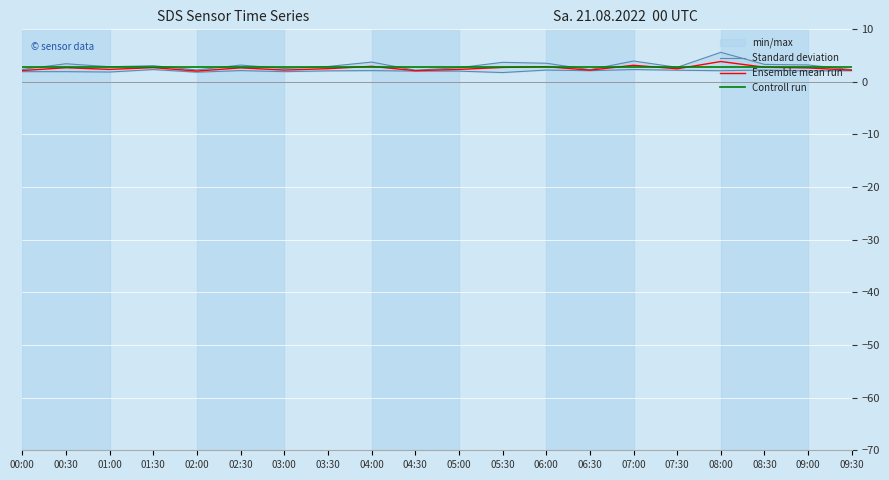

Reading left to right, list all the values displayed in this chart.

Standard deviation: 00:00=2.3	00:30=3.4	01:00=2.8	01:30=3.0	02:00=2.2	02:30=3.1	03:00=2.5	03:30=2.9	04:00=3.7	04:30=2.2	05:00=2.6	05:30=3.7	06:00=3.5	06:30=2.3	07:00=3.9	07:30=2.7	08:00=5.6	08:30=3.3	09:00=3.2	09:30=2.3
Ensemble mean run: 00:00=2.1	00:30=2.6	01:00=2.3	01:30=2.7	02:00=2.0	02:30=2.6	03:00=2.2	03:30=2.5	04:00=2.9	04:30=2.1	05:00=2.3	05:30=2.7	06:00=2.9	06:30=2.2	07:00=3.1	07:30=2.4	08:00=3.8	08:30=2.7	09:00=2.6	09:30=2.2
Controll run: 00:00=2.8	00:30=2.8	01:00=2.8	01:30=2.8	02:00=2.8	02:30=2.8	03:00=2.8	03:30=2.8	04:00=2.8	04:30=2.8	05:00=2.8	05:30=2.8	06:00=2.8	06:30=2.8	07:00=2.8	07:30=2.8	08:00=2.8	08:30=2.8	09:00=2.8	09:30=2.8